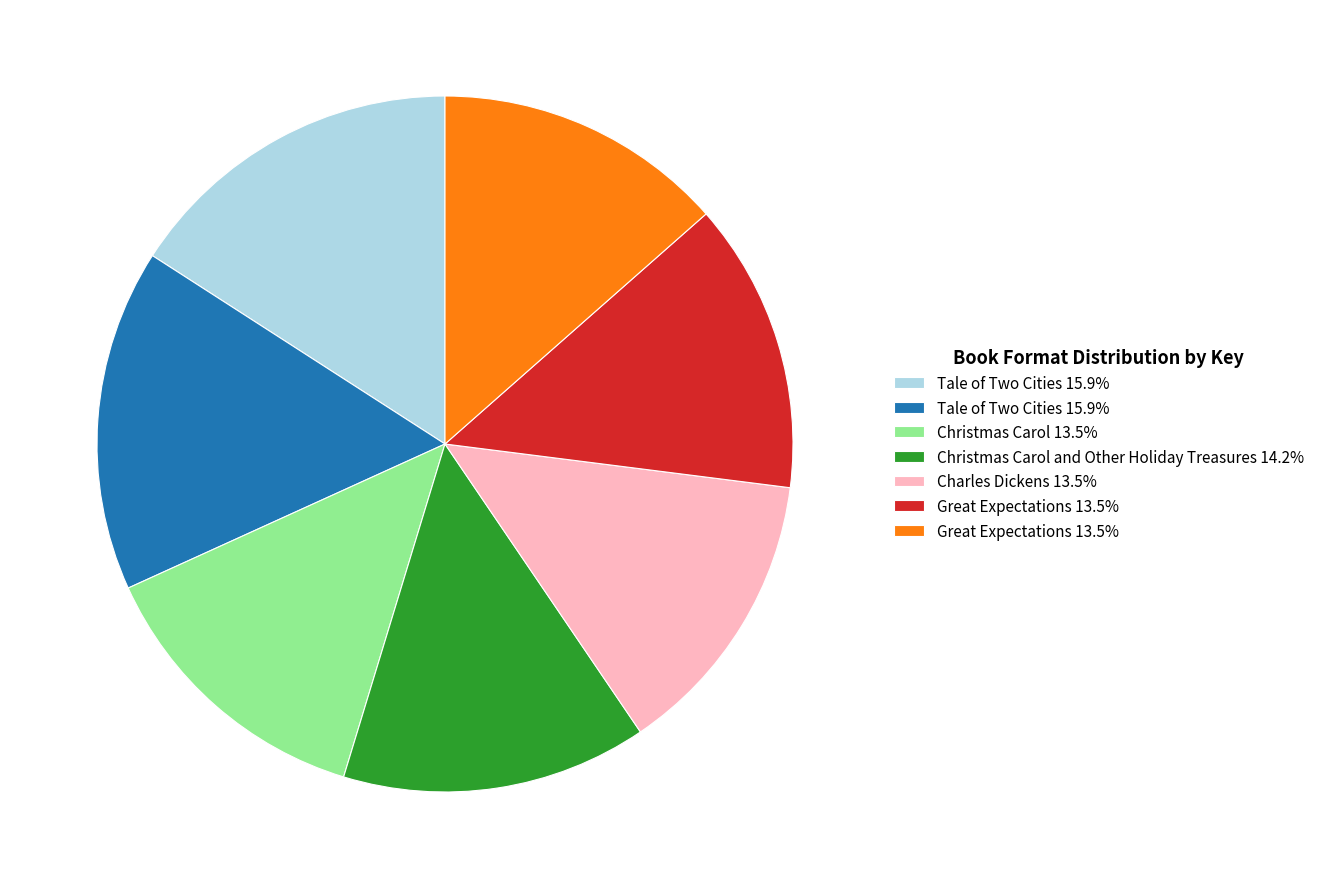

Is there a majority slice in this chart?

No